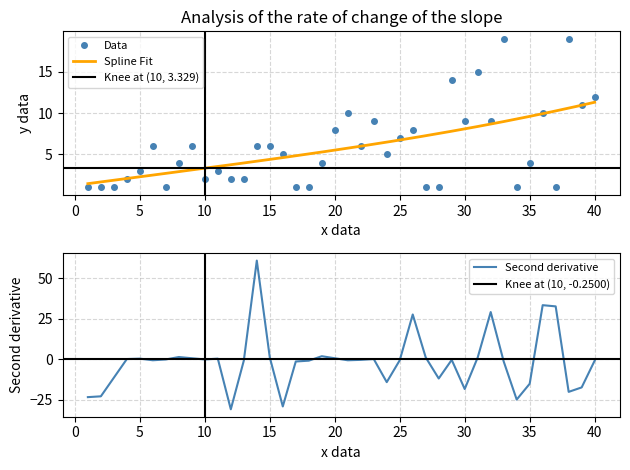

Does the chart display data point markers on the line(s)?

No